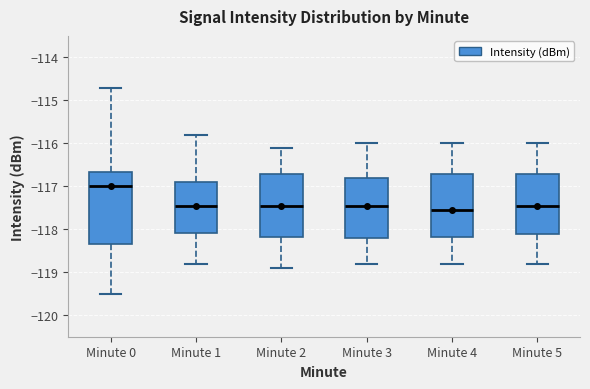

Reading left to right, read every box against the y-axis: the position of its median line, the range the box covers, and the ends of its whiskers. The values are not printed on the chart, so give them approximately, as read against the axis.

Minute 0: median -117.0, box -118.3 to -116.7, whiskers -119.5 to -114.7
Minute 1: median -117.4, box -118.1 to -116.9, whiskers -118.8 to -115.8
Minute 2: median -117.4, box -118.2 to -116.7, whiskers -118.9 to -116.1
Minute 3: median -117.4, box -118.2 to -116.8, whiskers -118.8 to -116.0
Minute 4: median -117.5, box -118.2 to -116.7, whiskers -118.8 to -116.0
Minute 5: median -117.4, box -118.1 to -116.7, whiskers -118.8 to -116.0